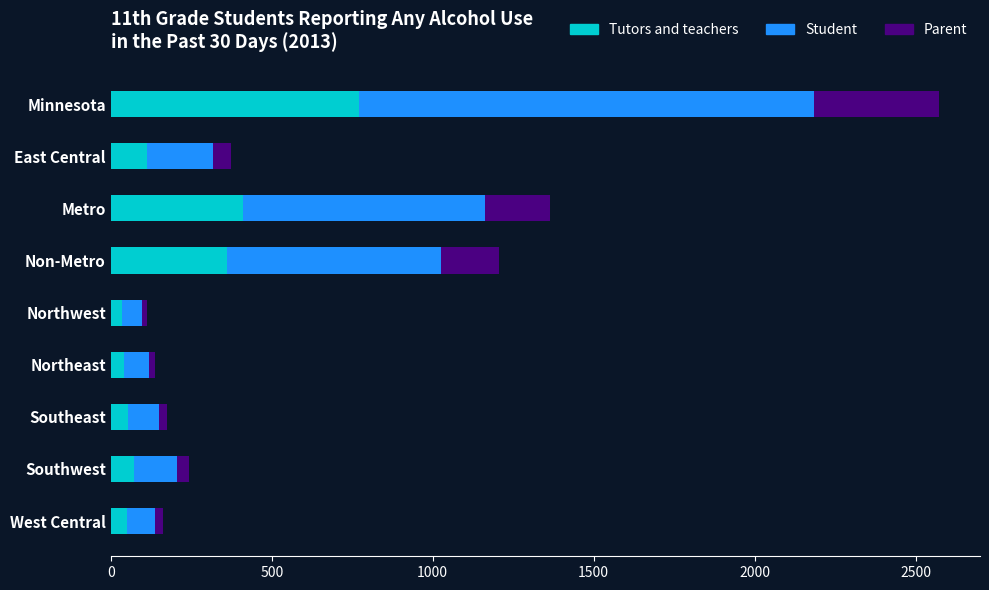

Is it true that Tutors and teachers equals 112 at East Central?

True